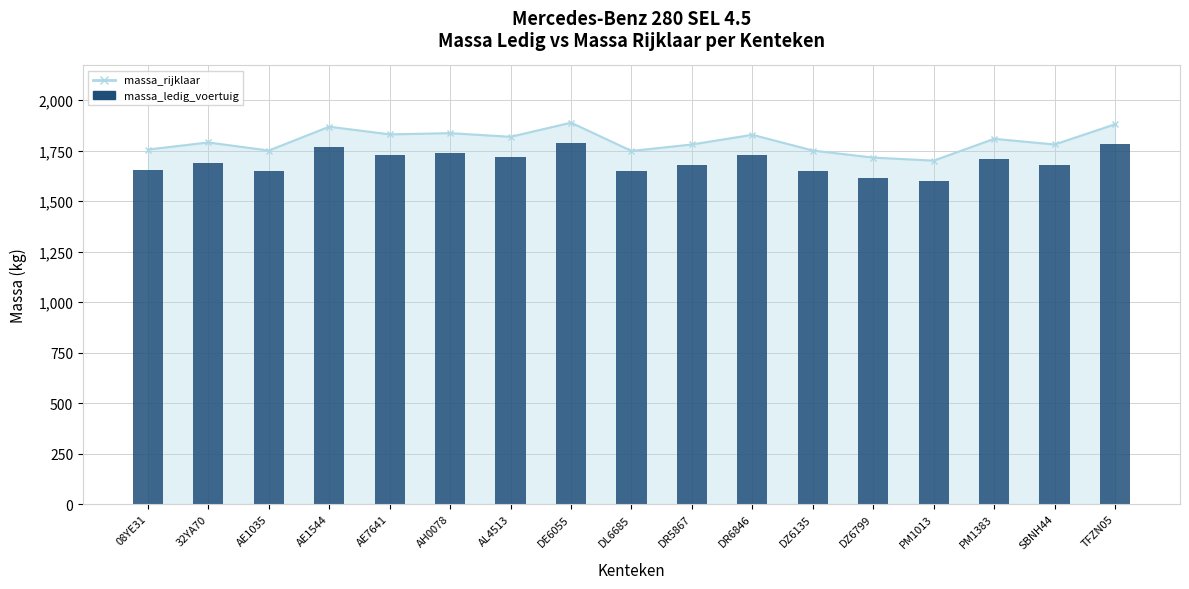

What position from the right is AH0078?

12